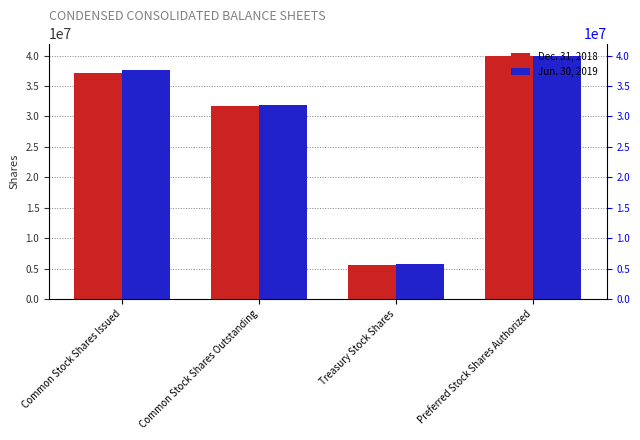

Between Treasury Stock Shares and Preferred Stock Shares Authorized, which series saw the biggest shift?

Dec. 31, 2018